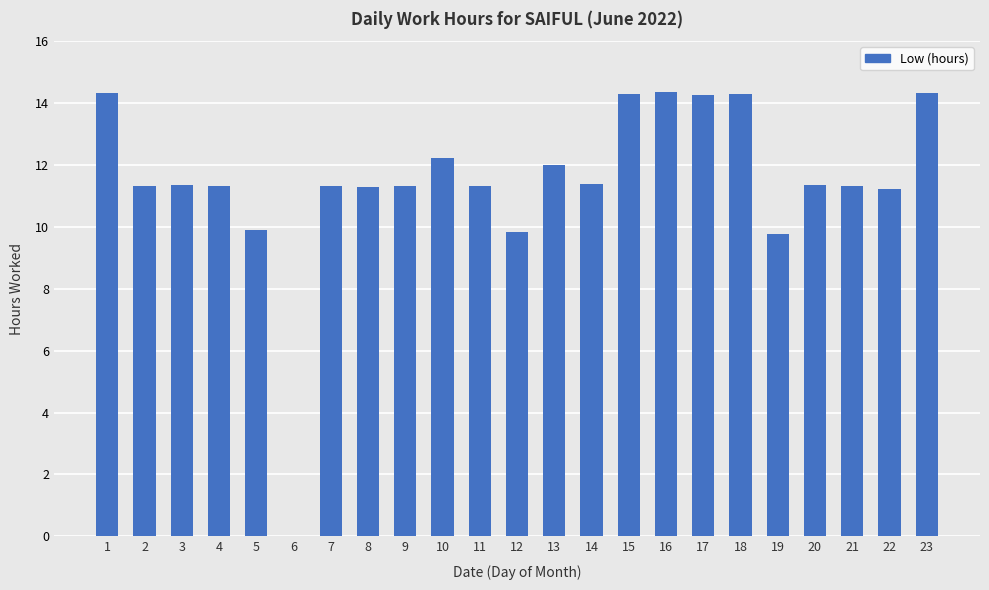

The value at 22 is 11.2. True or false?

True